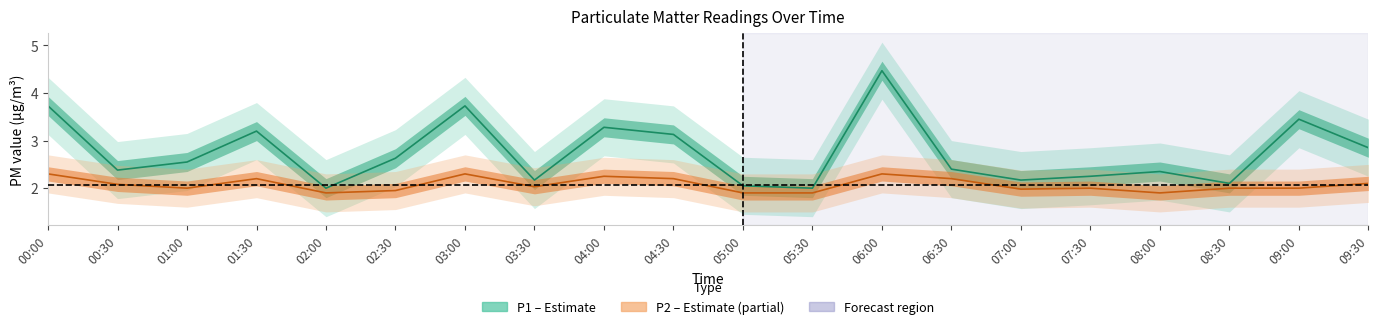

What is the total value across all series at 09:00?

5.5